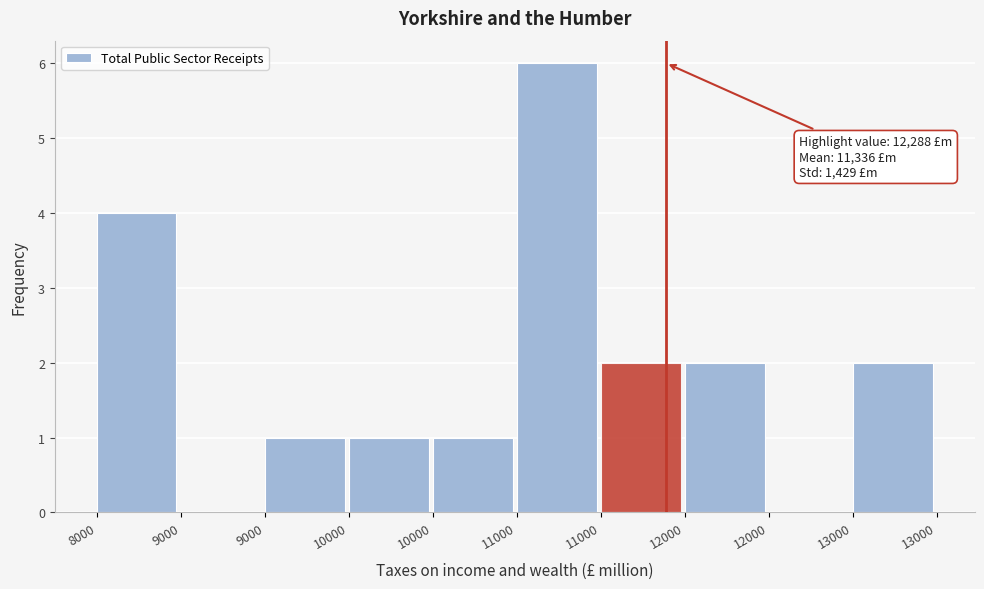

How many data points does each series have?

10